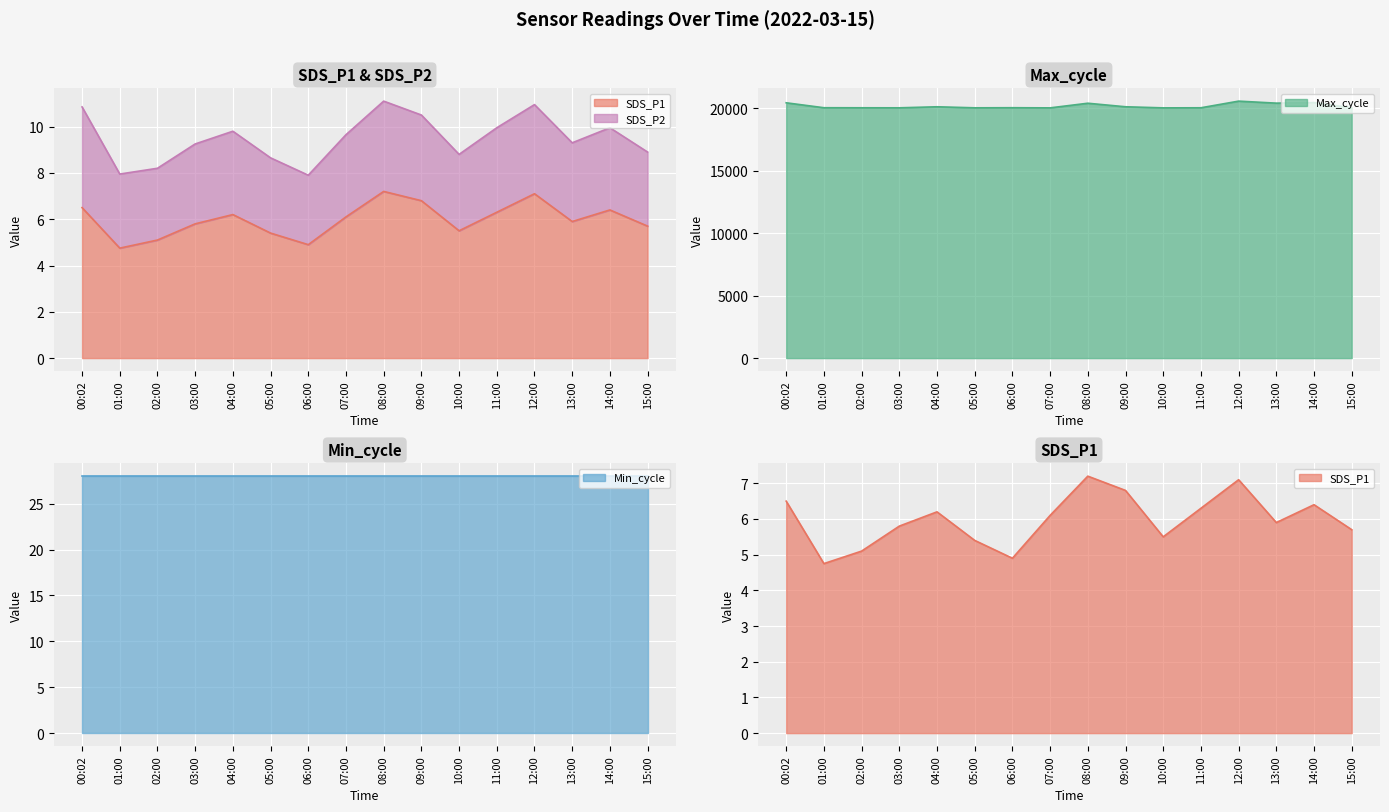

At how many categories does at least one series exceed 2851?

16